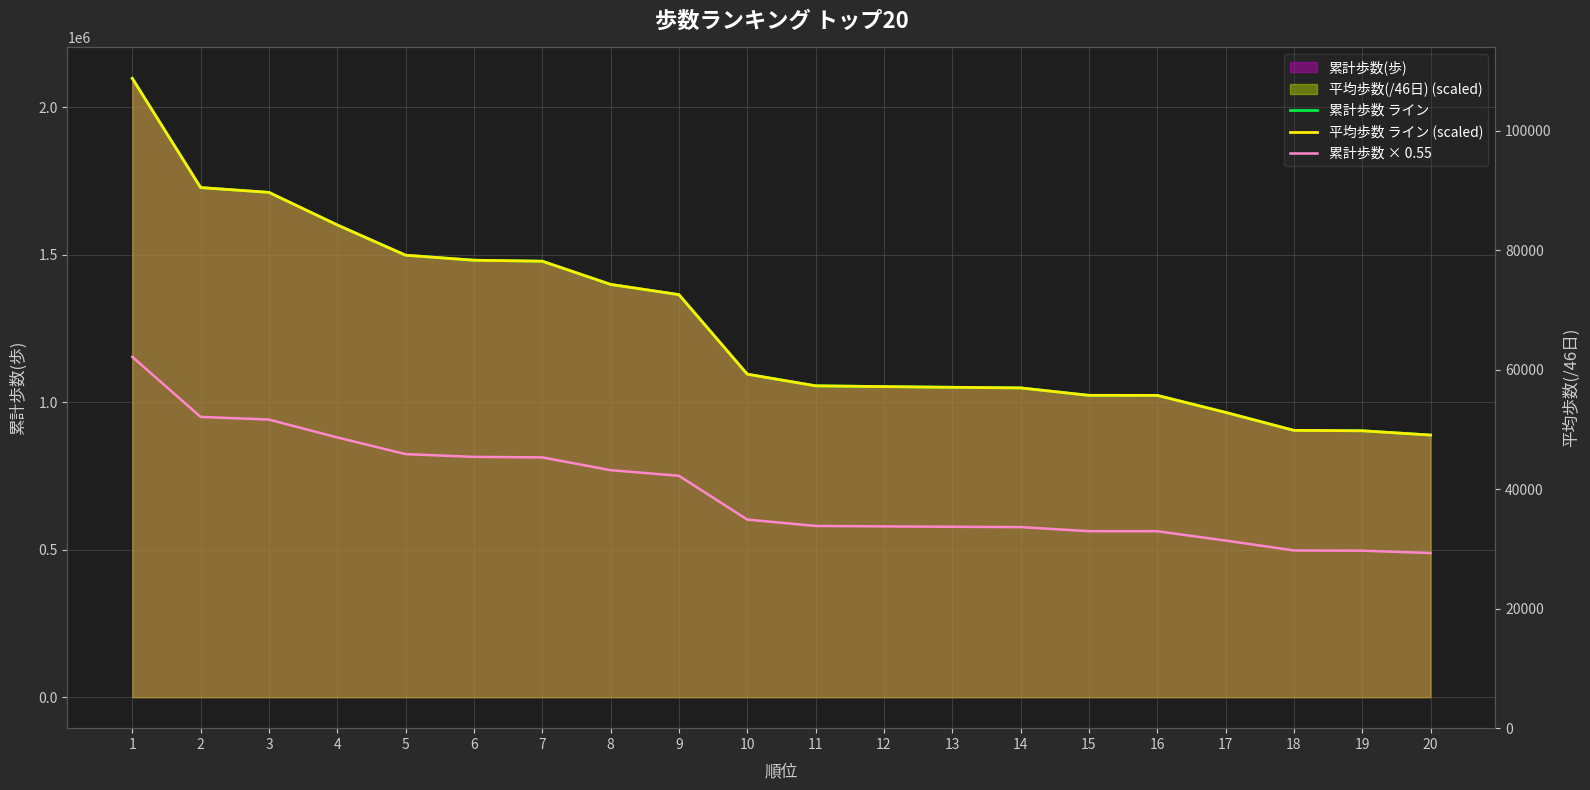

What is the spread (max minus min) of values at 7?

664872.9